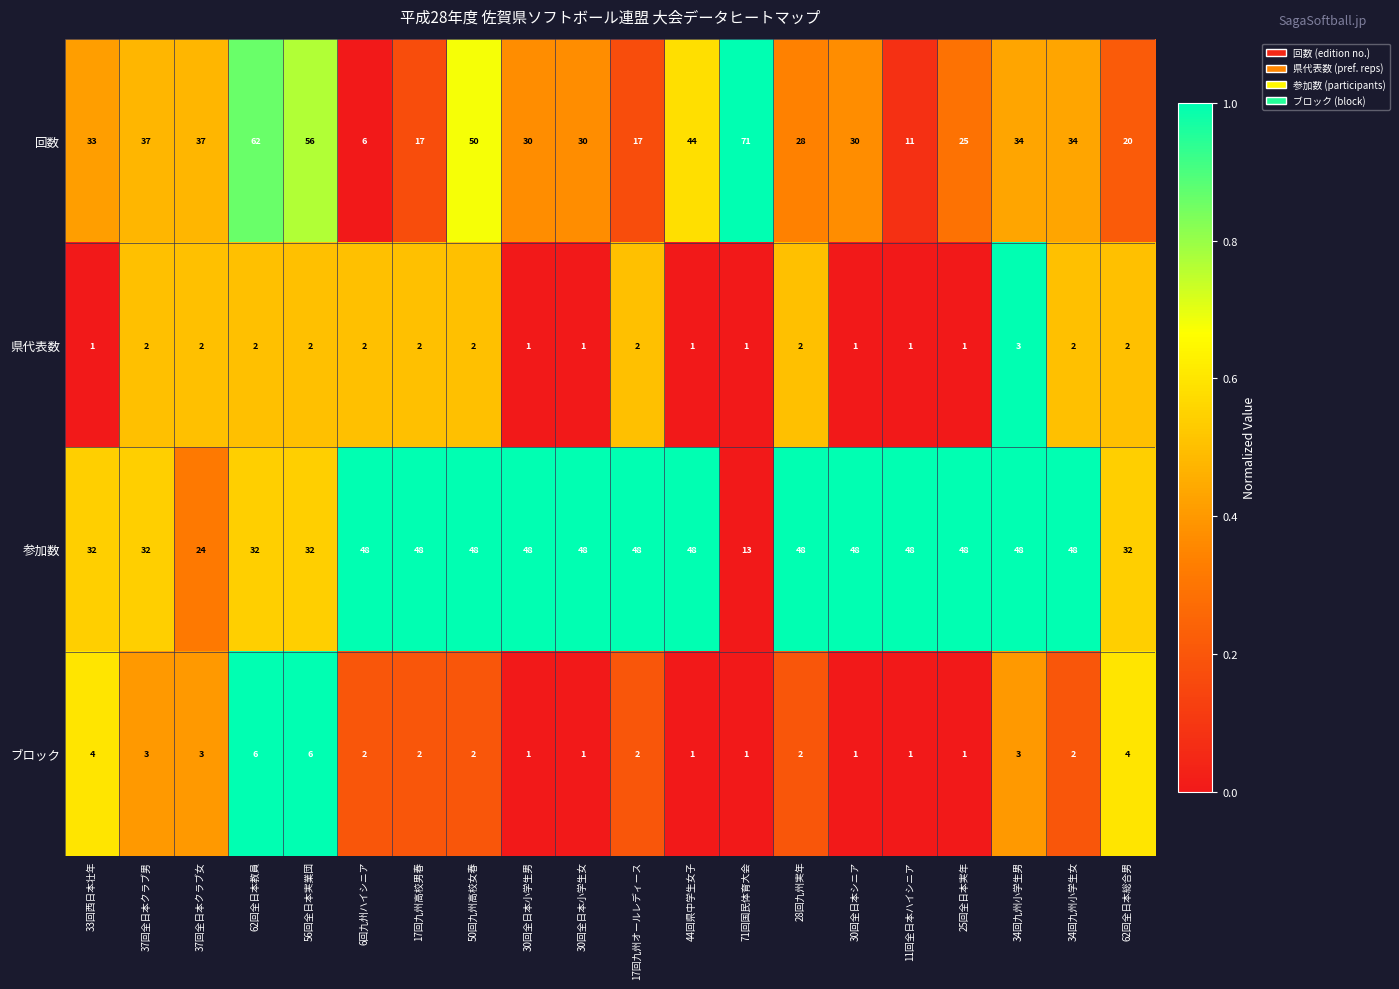

What is the sum of all 回数 values?

672